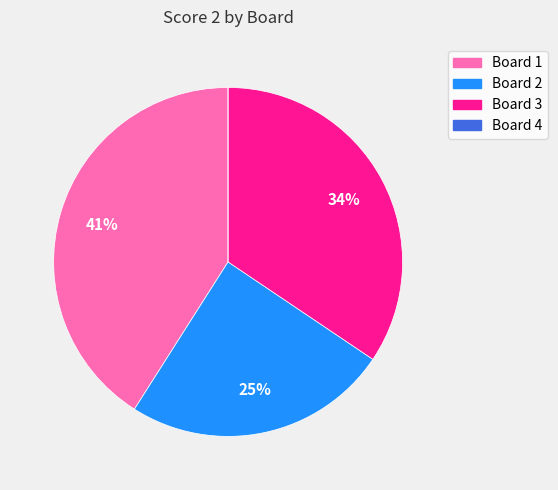

Which category has the biggest portion of the pie?

Board 1